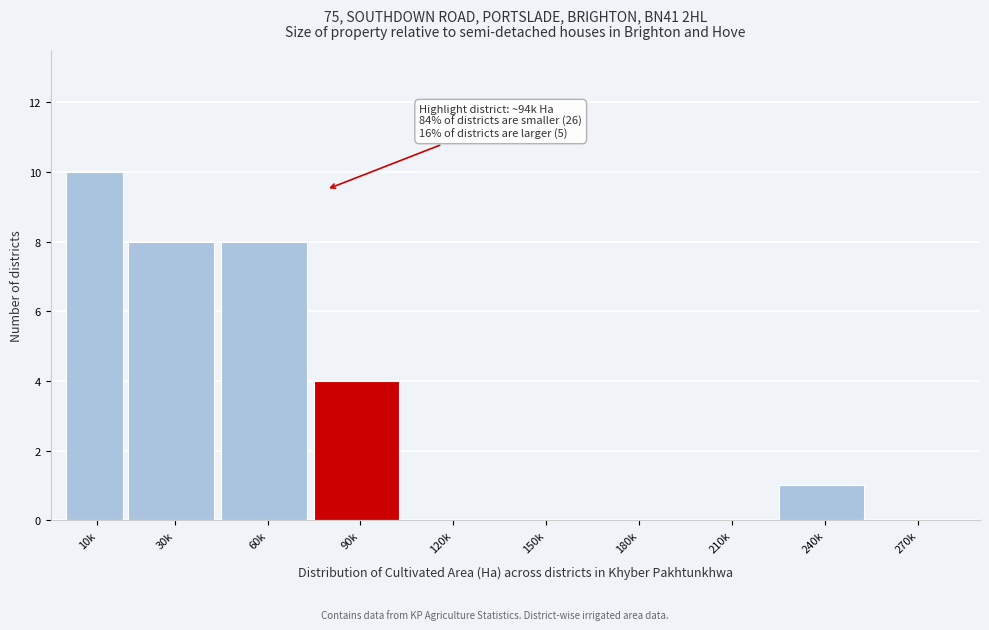

Reading left to right, what are all the values shown in this chart?

10k=10	30k=8	60k=8	90k=4	120k=0	150k=0	180k=0	210k=0	240k=1	270k=0